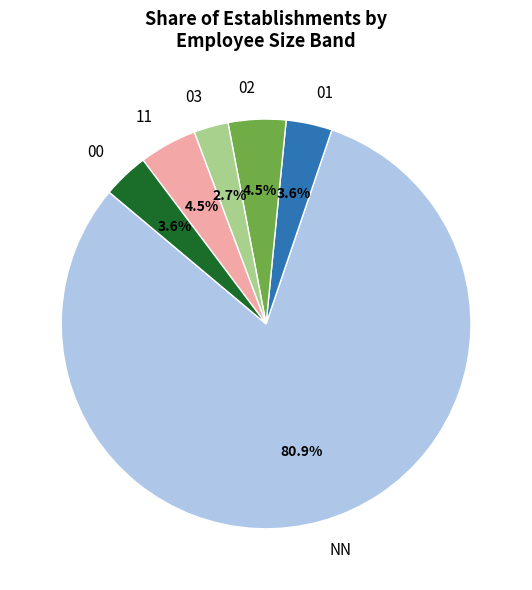

Which slice is the largest?

NN